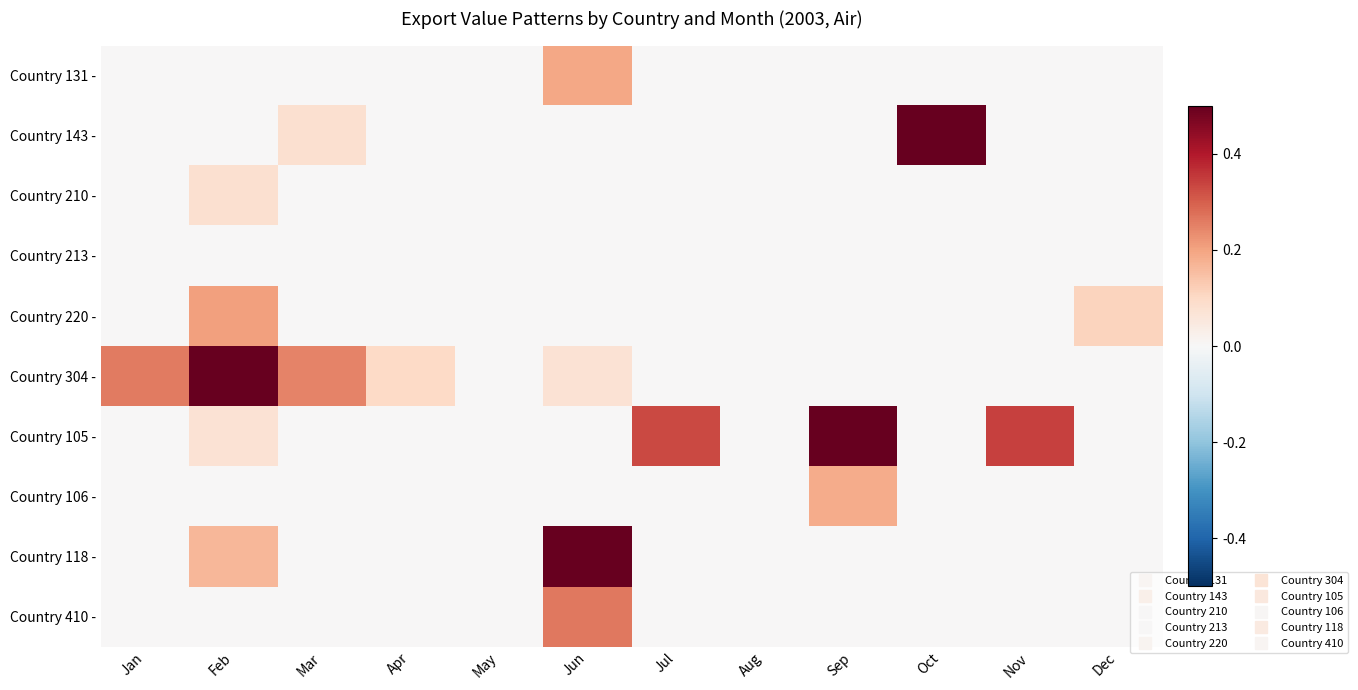

At which category does the chart reach its peak across all series?

Feb